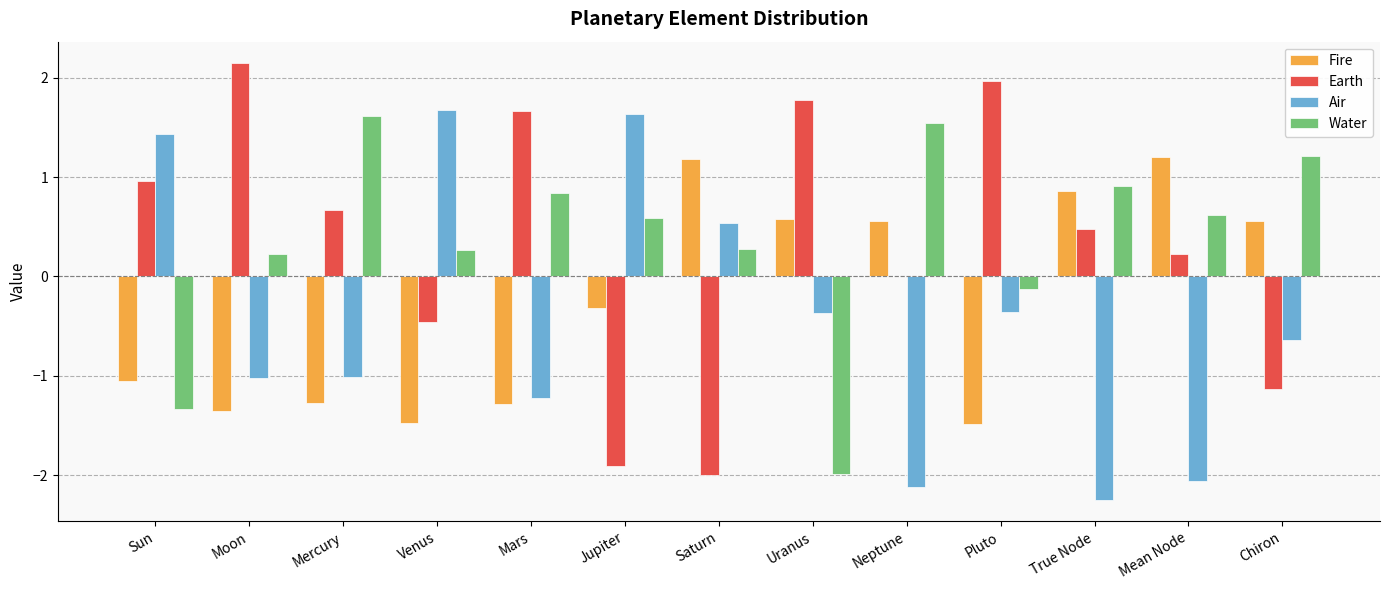

What are all the series names shown in the legend?

Fire, Earth, Air, Water